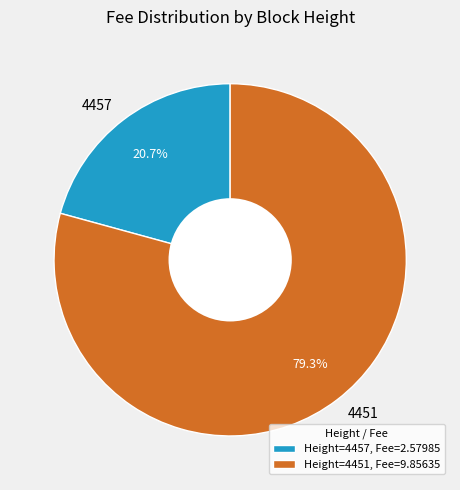

To the nearest percent, what is the combined percentage of 4451 and 4457?

100%